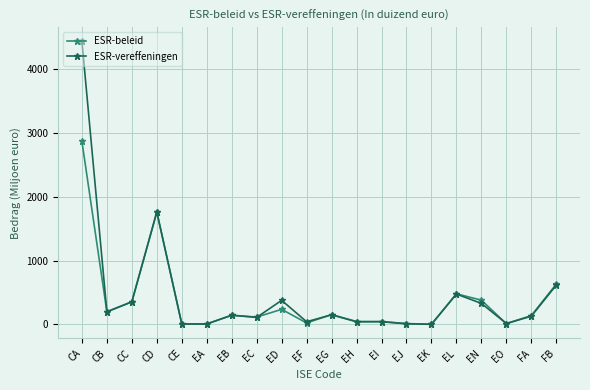

Which series has the widest spread of values?

ESR-vereffeningen